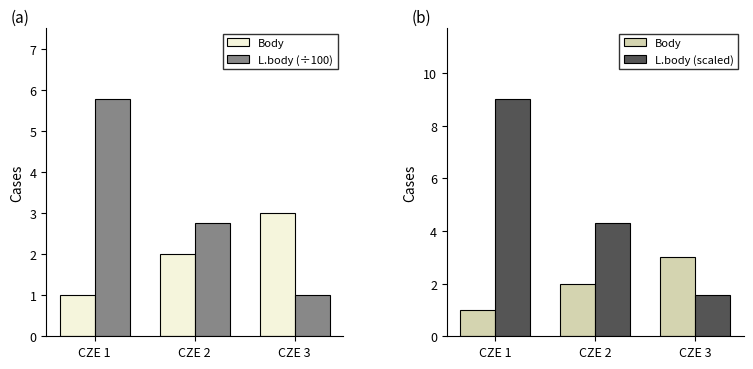

How many categories are shown in the chart?

3